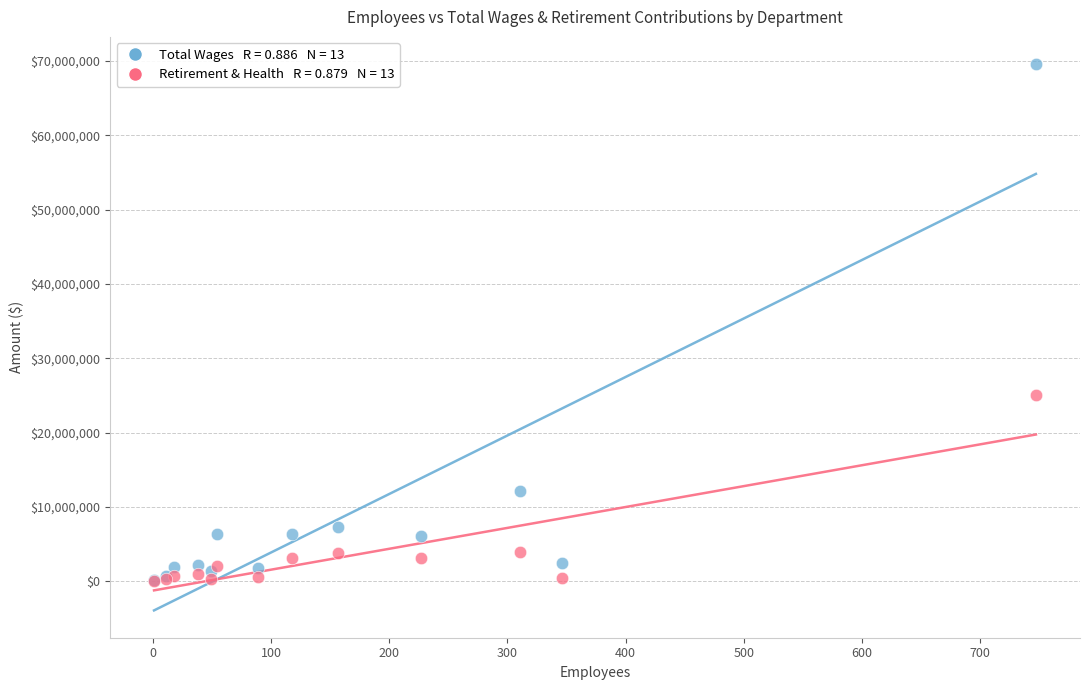

Across all series, what Y value is closest to 34814846?

25042761